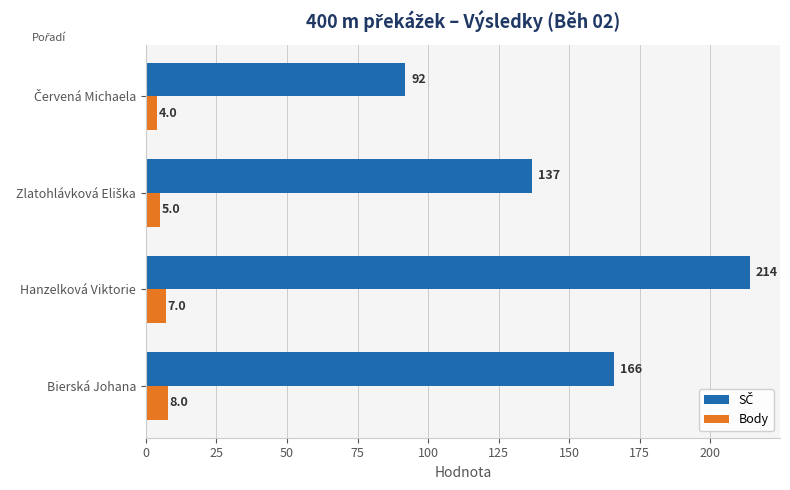

What is the maximum value shown in the chart?

214